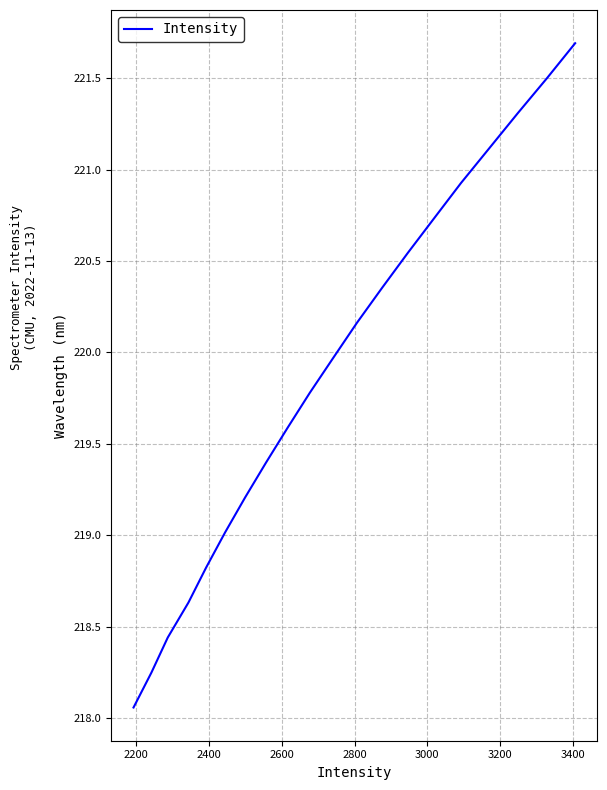

What is the difference between the maximum and minimum values?

3.6